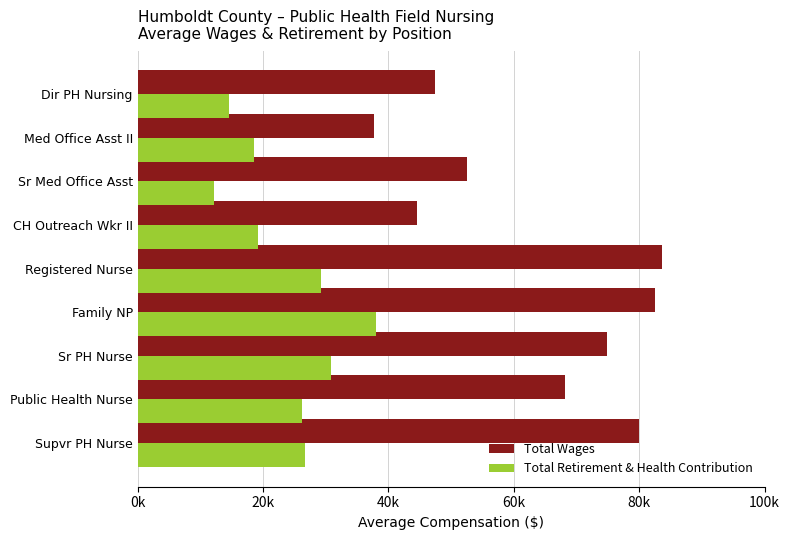

What are all the series names shown in the legend?

Total Wages, Total Retirement & Health Contribution